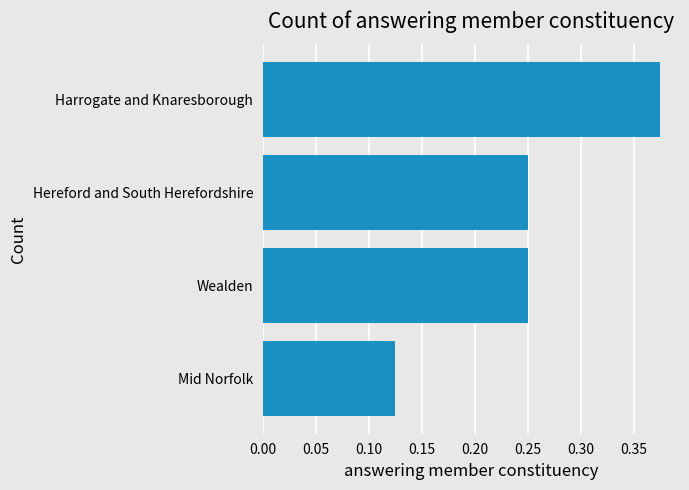

How many series are shown in this chart?

1